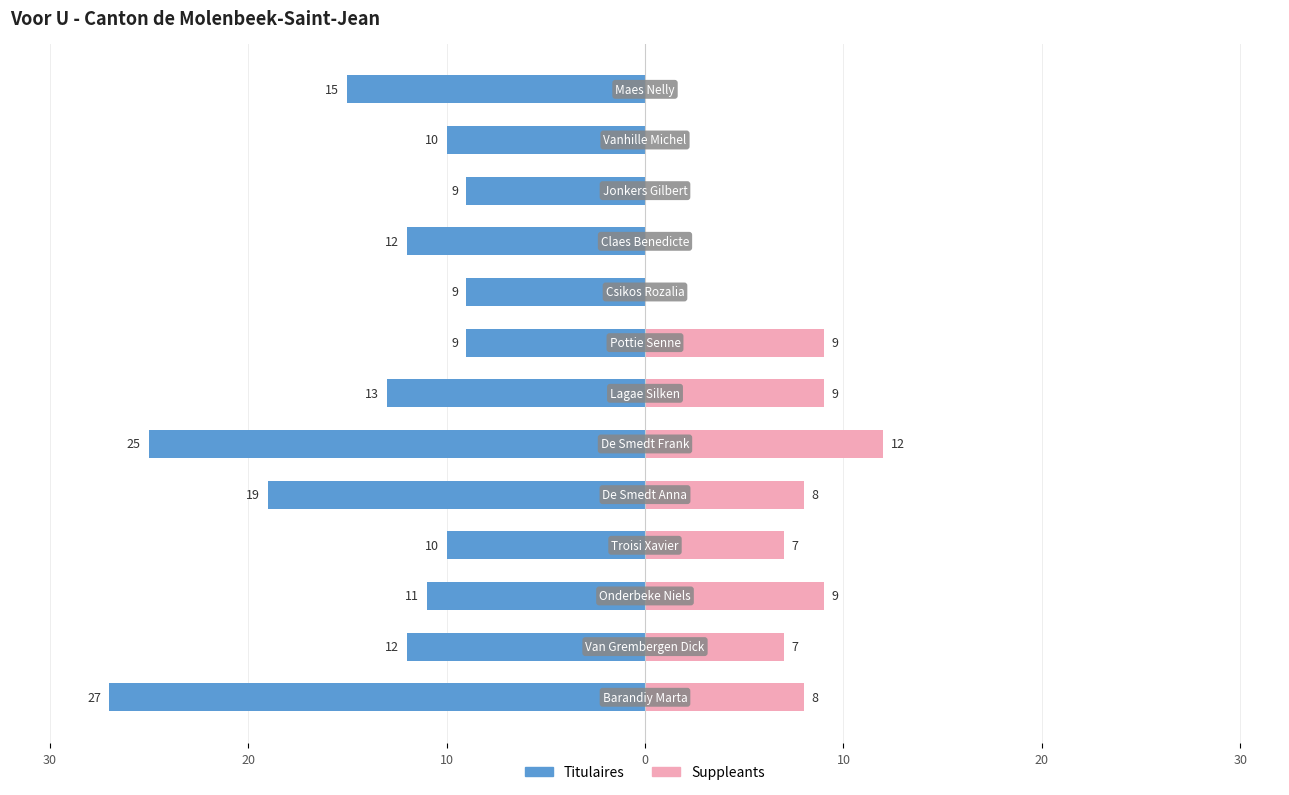

What is the average value of the Suppleants series?

5